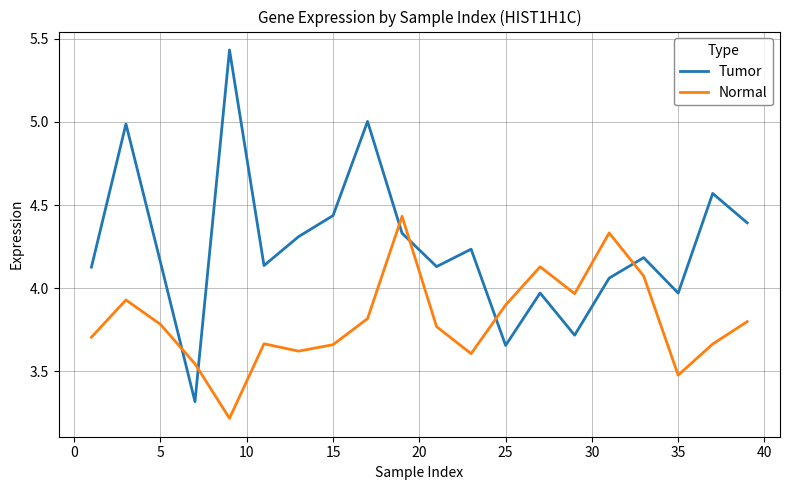

True or false: Tumor and Normal intersect in this chart.

True